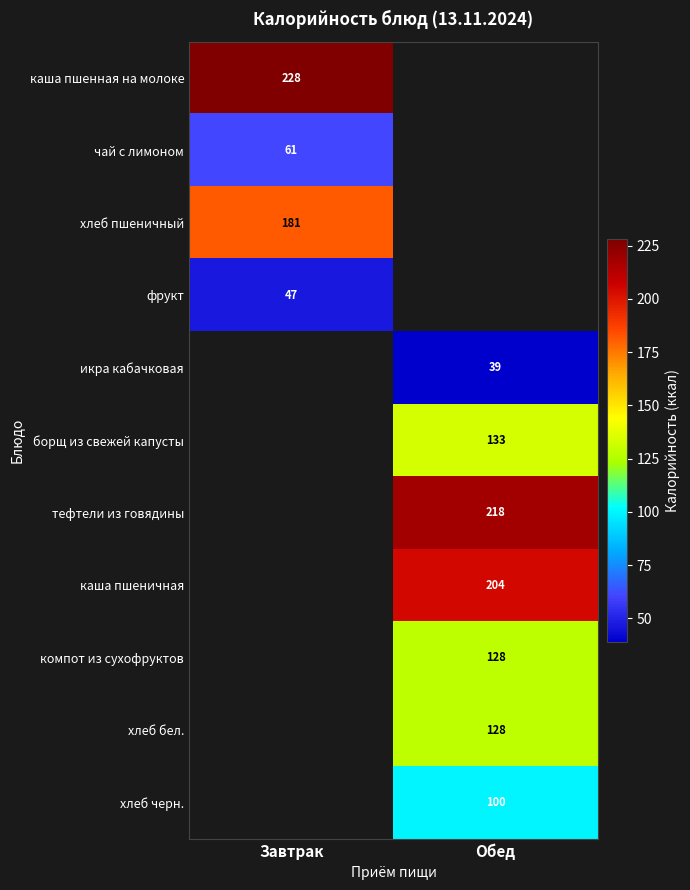

The value of хлеб пшеничный at Завтрак is 70. True or false?

False